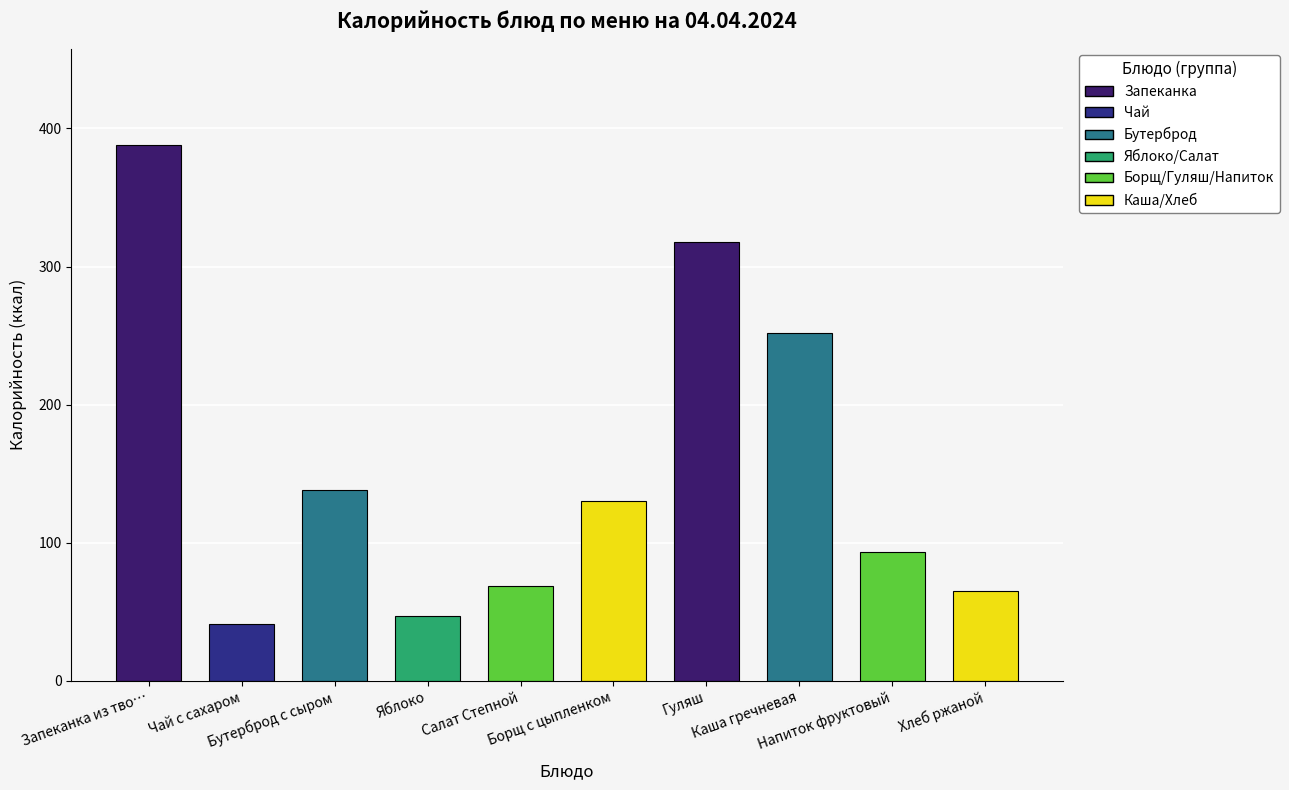

What is the minimum value shown in the chart?

41